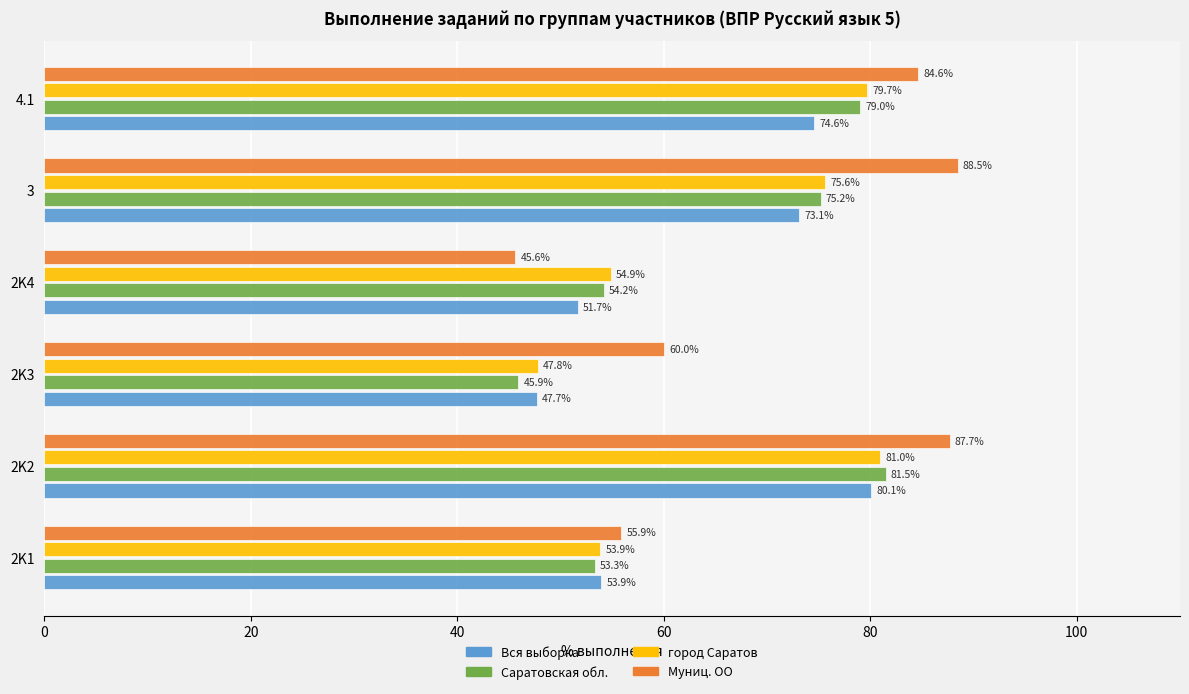

What is the total value across all series at 2K3?

201.4